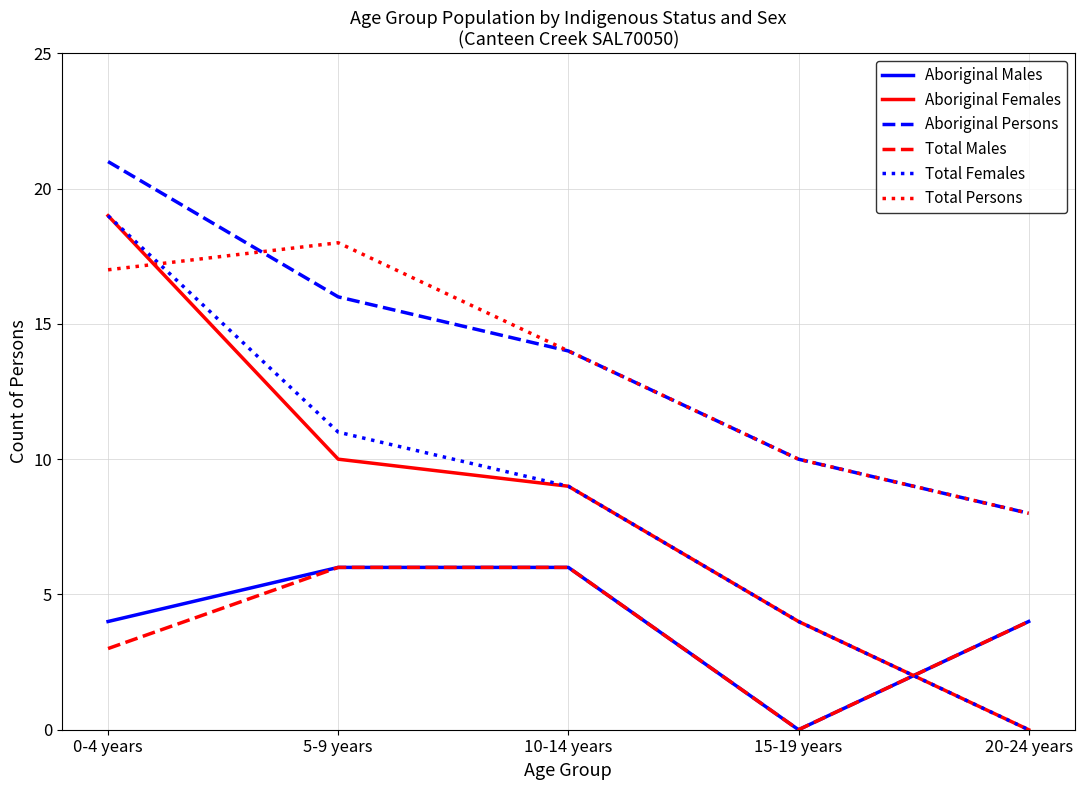

What is the difference between the second highest and minimum values in the Aboriginal Persons series?

8